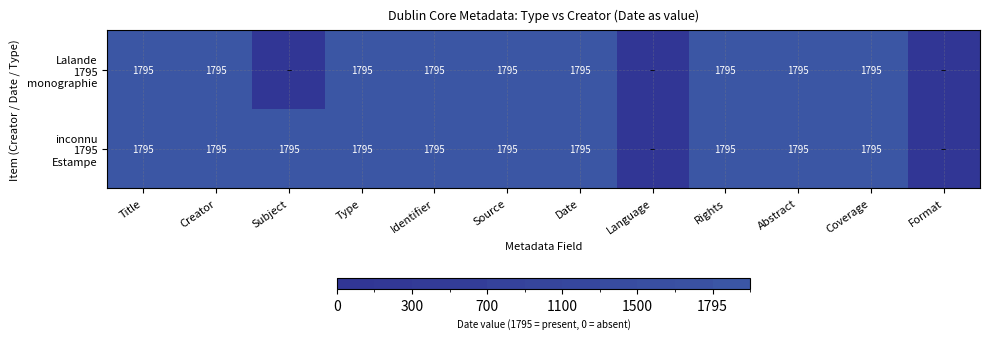

What is the total value across all series at Identifier?

3590